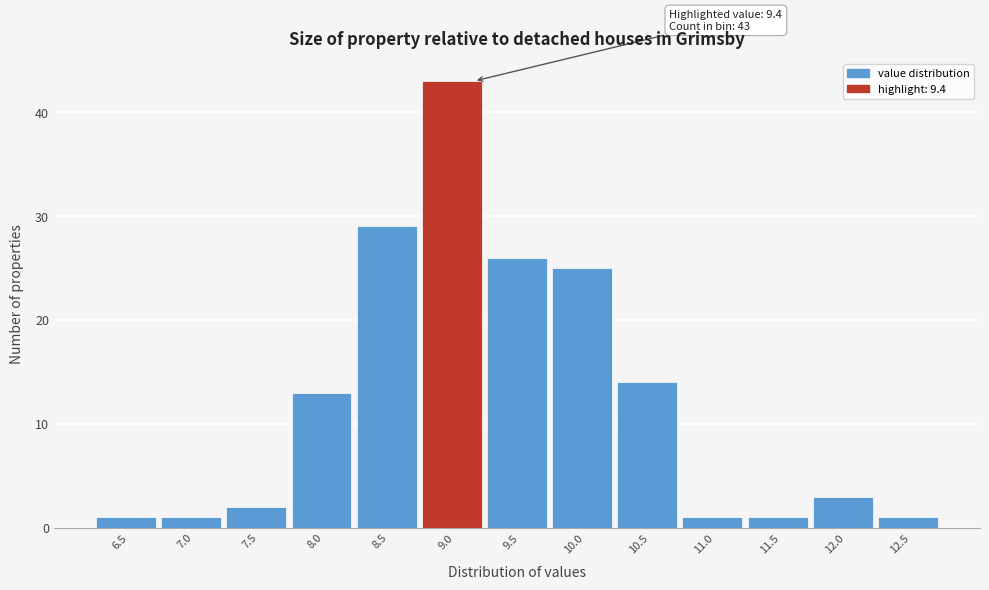

Reading left to right, what are all the values shown in this chart?

1	1	2	13	29	43	26	25	14	1	1	3	1